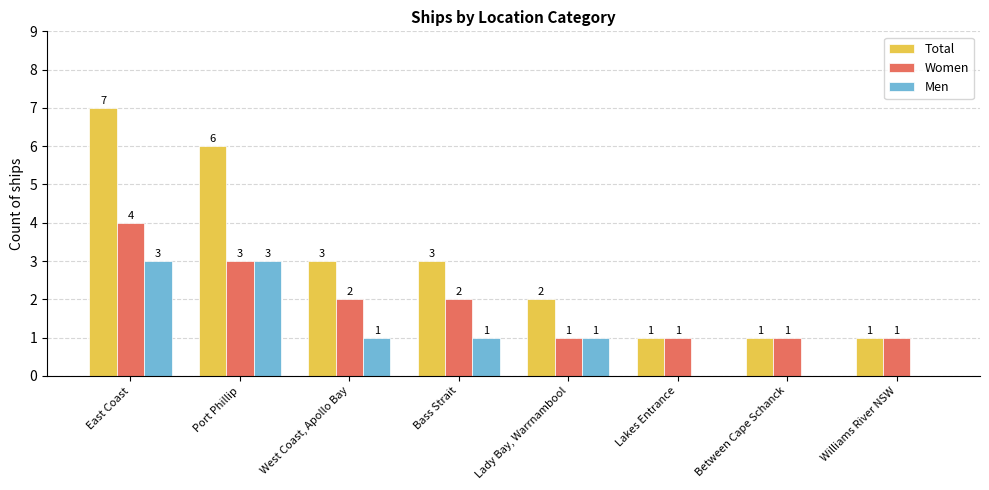

Reading right to left, transcribe all the data shown in this chart.

Total: 1	1	1	2	3	3	6	7
Women: 1	1	1	1	2	2	3	4
Men: 0	0	0	1	1	1	3	3